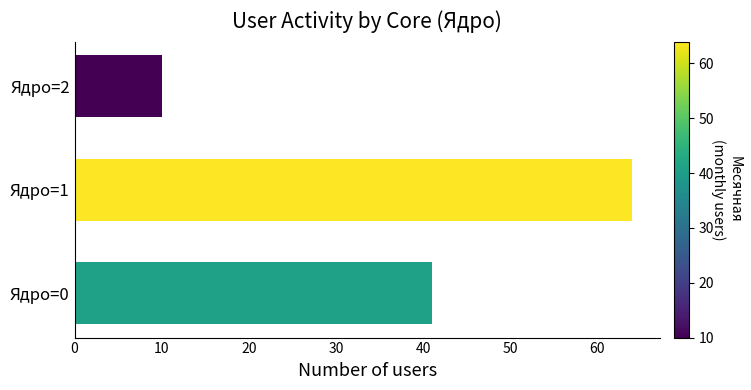

What is the minimum value shown in the chart?

10